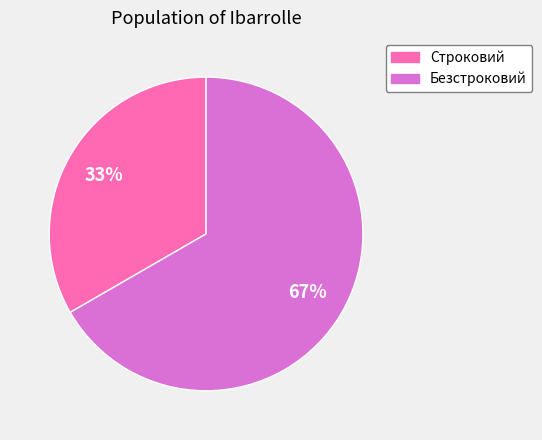

To the nearest percent, what is the average slice percentage?

50%